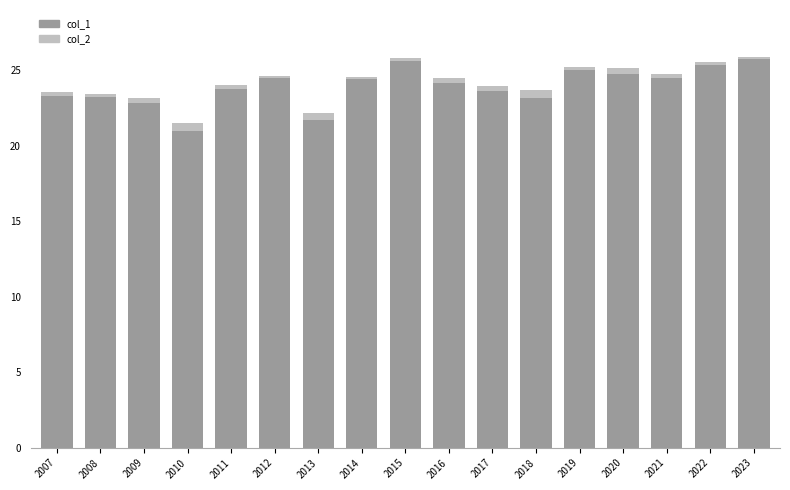

How many bars are there in total?

17